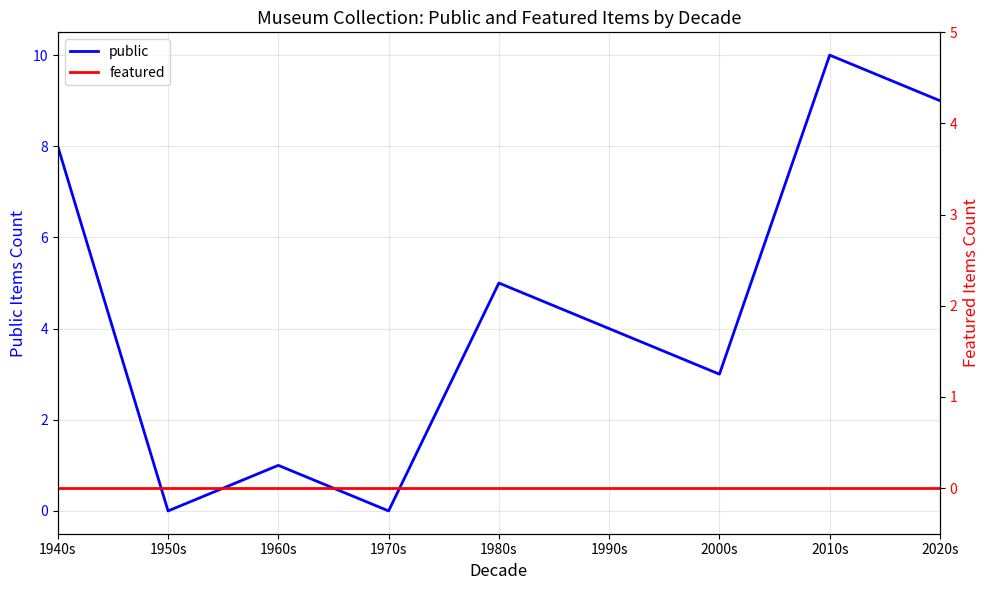

What is the difference between the highest and lowest values at 2010s?

10